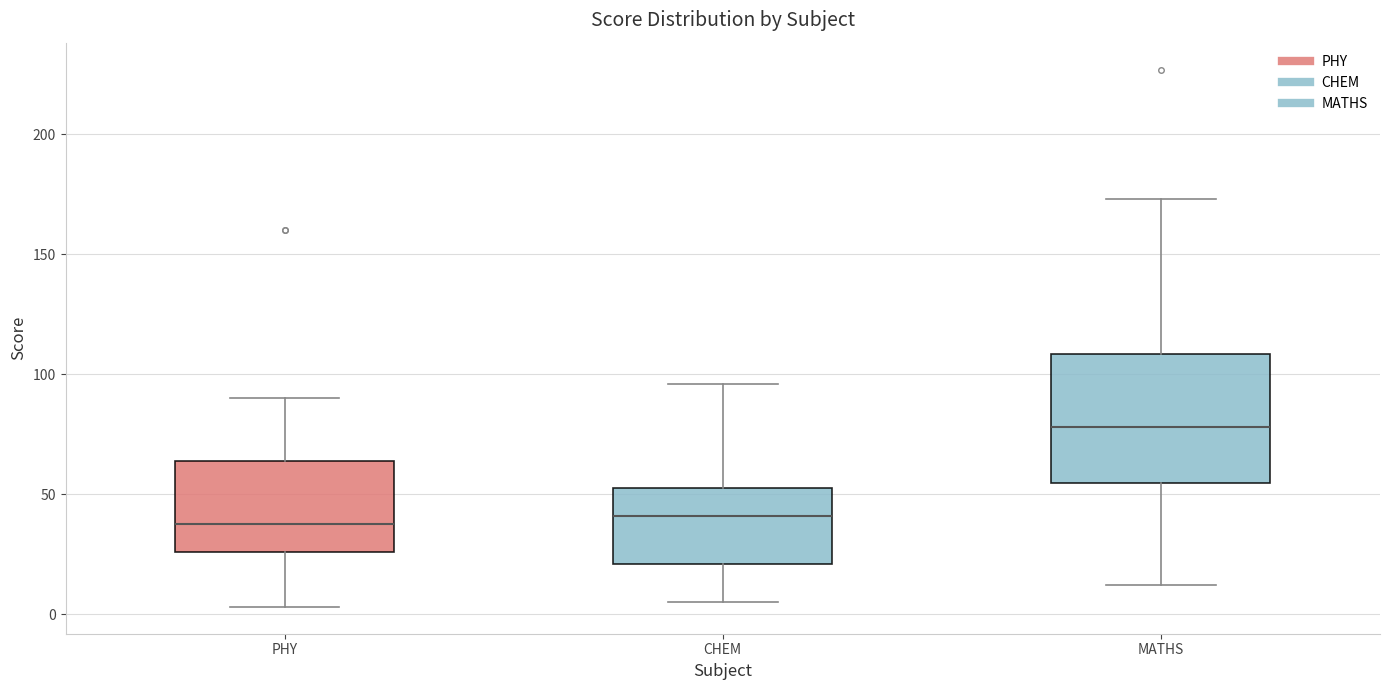

Reading left to right, read every box against the y-axis: the position of its median line, the range the box covers, and the ends of its whiskers. The values are not printed on the chart, so give them approximately, as read against the axis.

PHY: median 40, box 25 to 65, whiskers 5 to 90
CHEM: median 40, box 20 to 55, whiskers 5 to 95
MATHS: median 80, box 55 to 110, whiskers 10 to 175